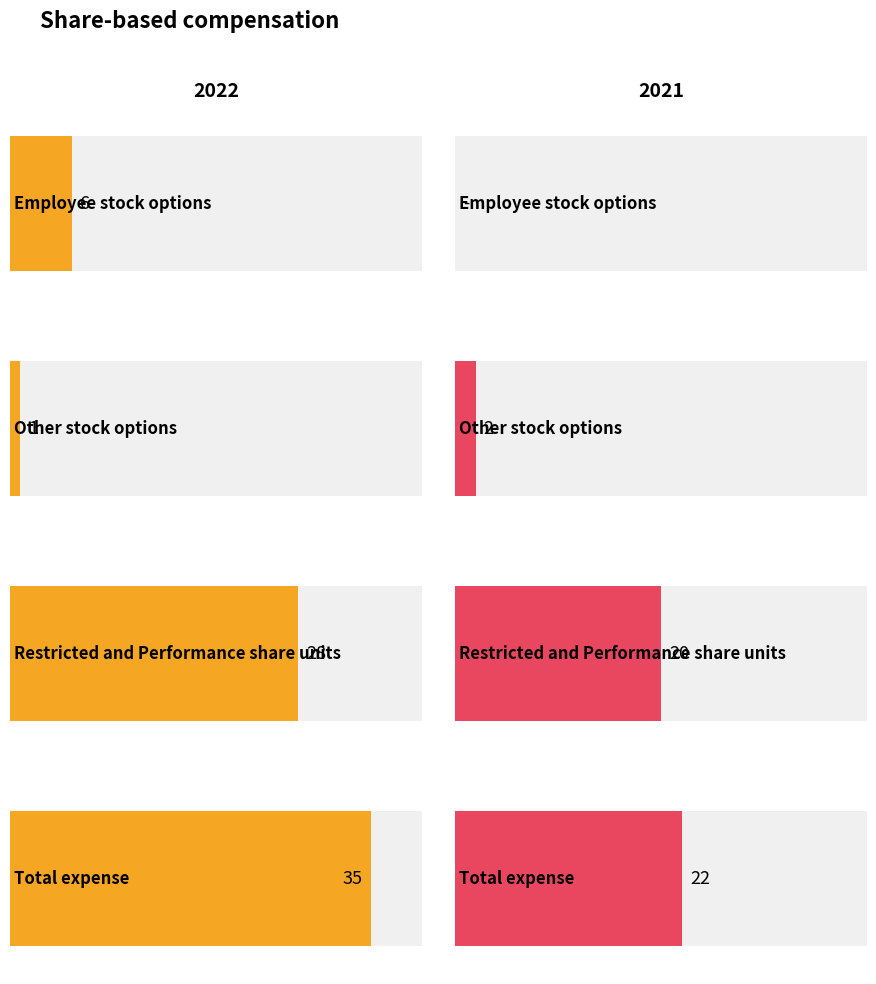

What is the greatest value displayed?

35